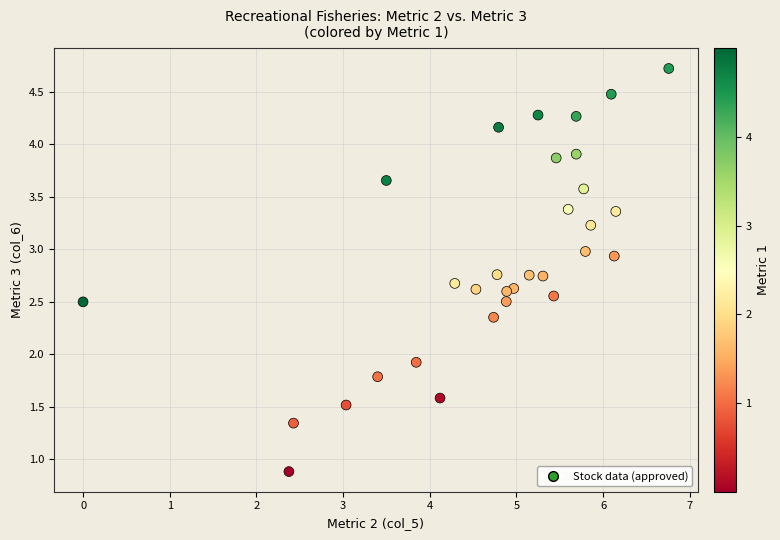

What Y value in the scatter plot is closest to 2?

1.9